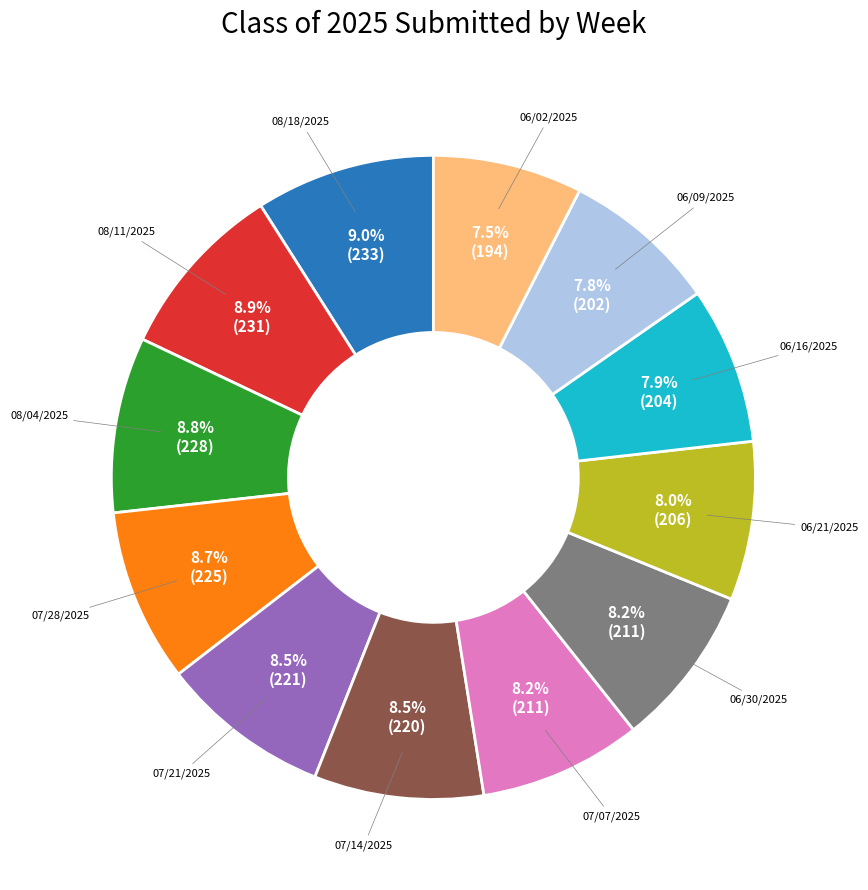

Is there a majority slice in this chart?

No